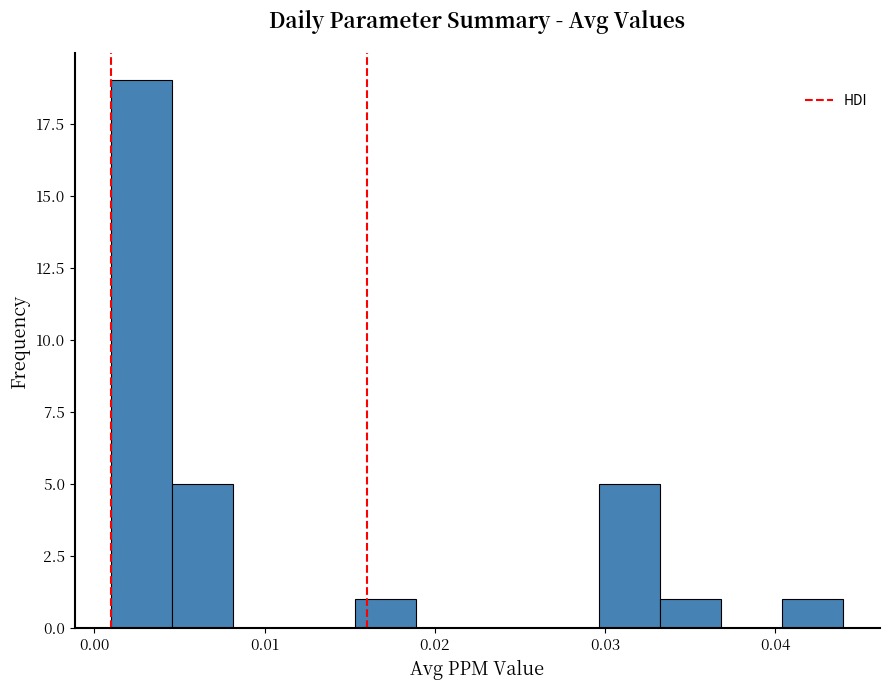

Around what value on the x-axis is the tallest bar? Give the approximate position of its centre, as read against the axis.

0.003